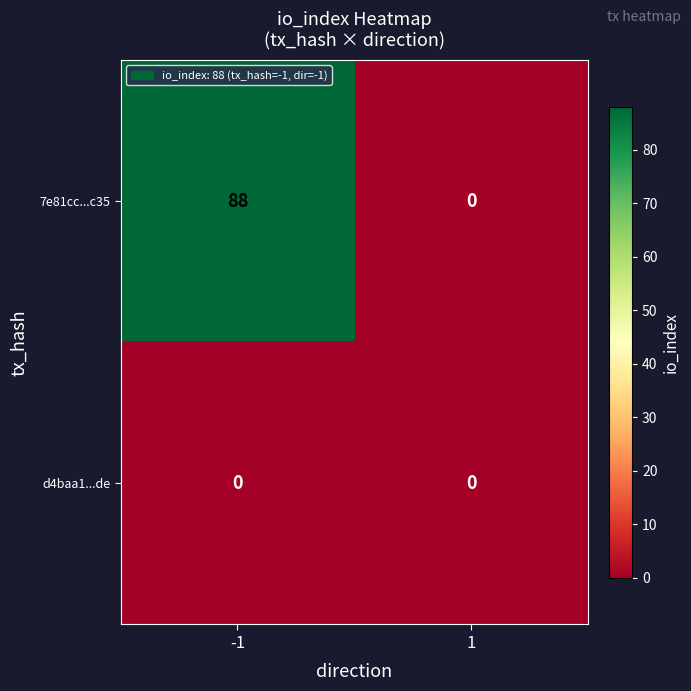

Between -1 and 1, which series saw the biggest shift?

7e81cc...c35